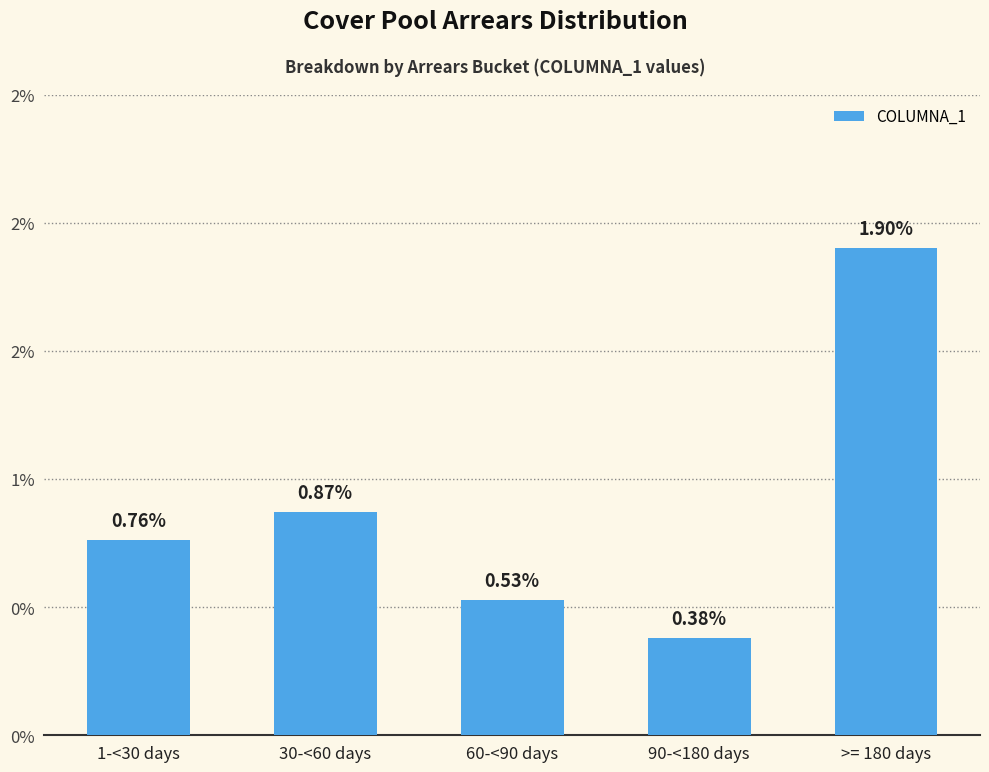

Read the value at 90-<180 days.

0.4